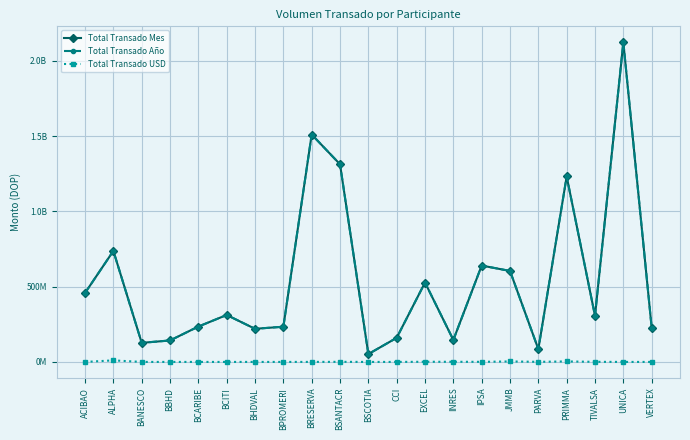

Does the chart have visible grid lines?

Yes